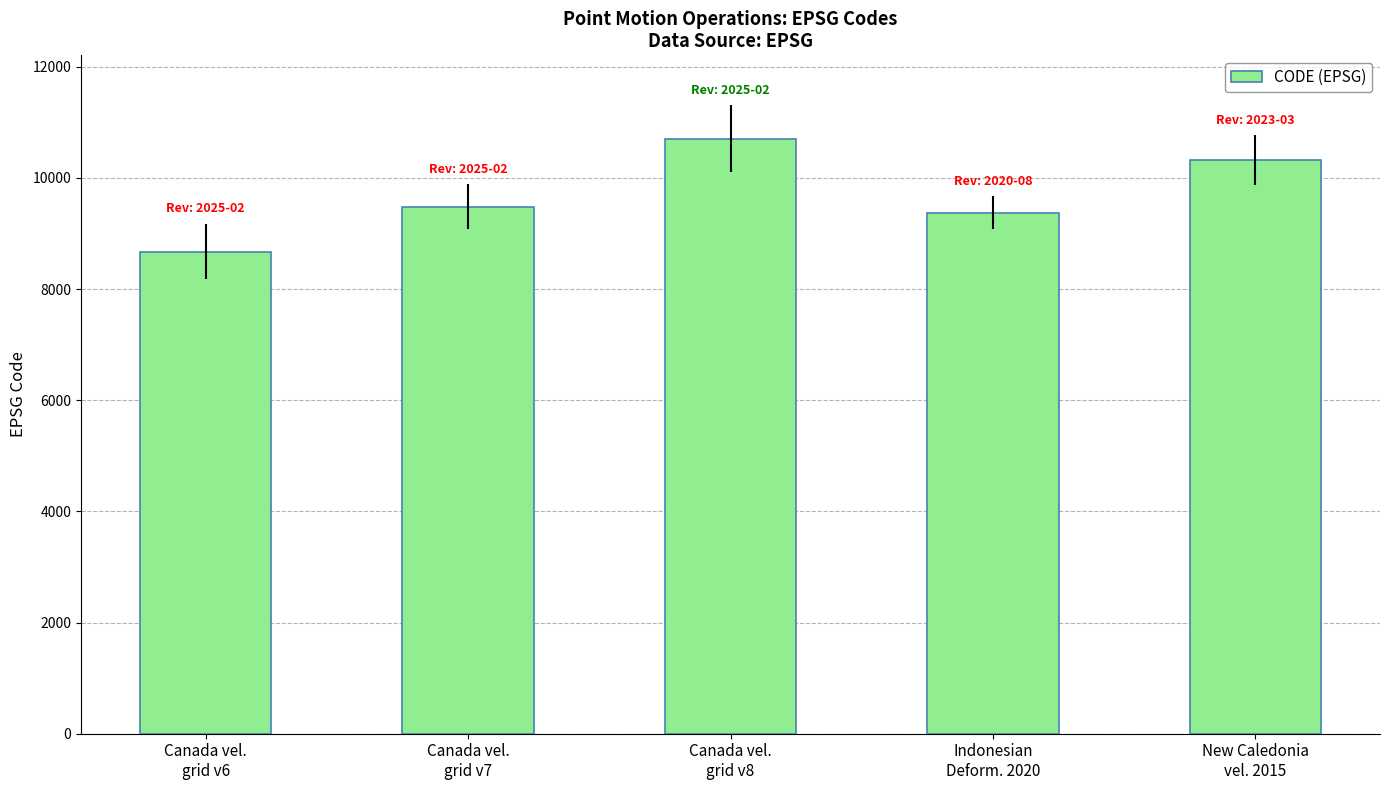

Reading left to right, what are all the values shown in this chart?

Canada vel.
grid v6=8676	Canada vel.
grid v7=9483	Canada vel.
grid v8=10707	Indonesian
Deform. 2020=9375	New Caledonia
vel. 2015=10323